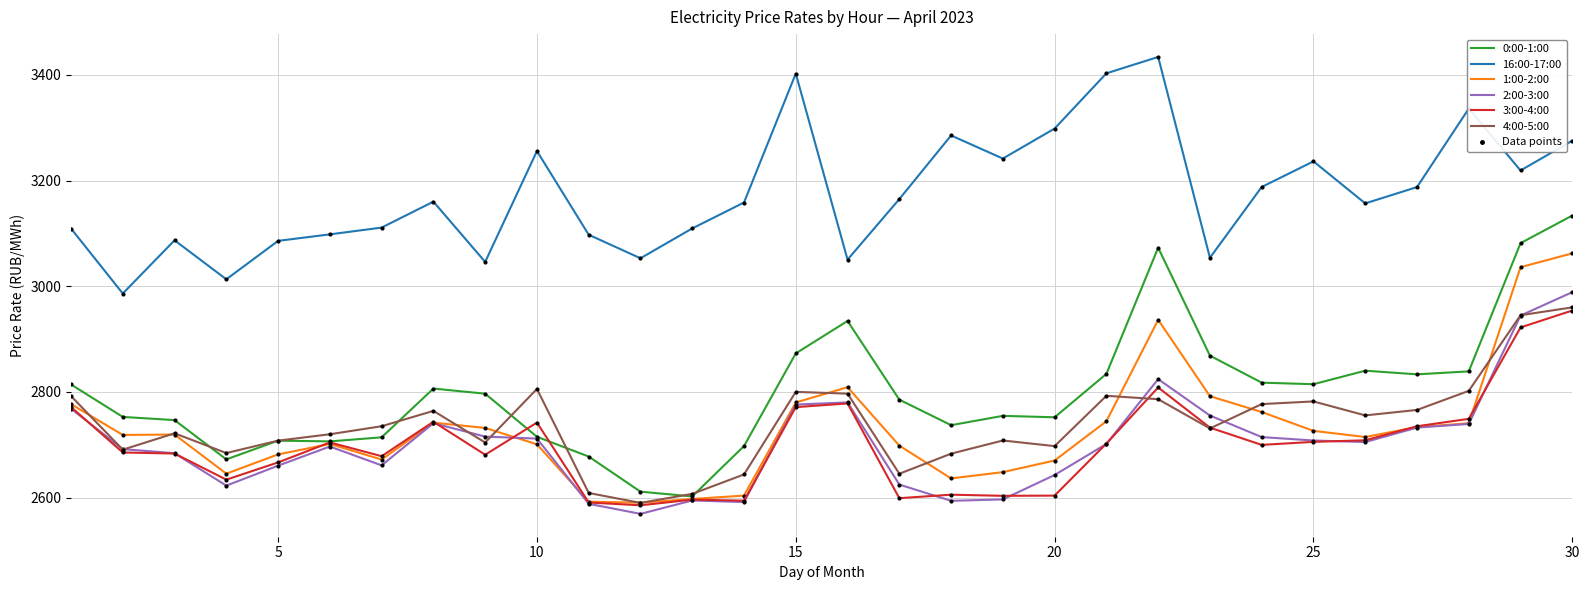

True or false: 4:00-5:00 and 16:00-17:00 intersect in this chart.

False